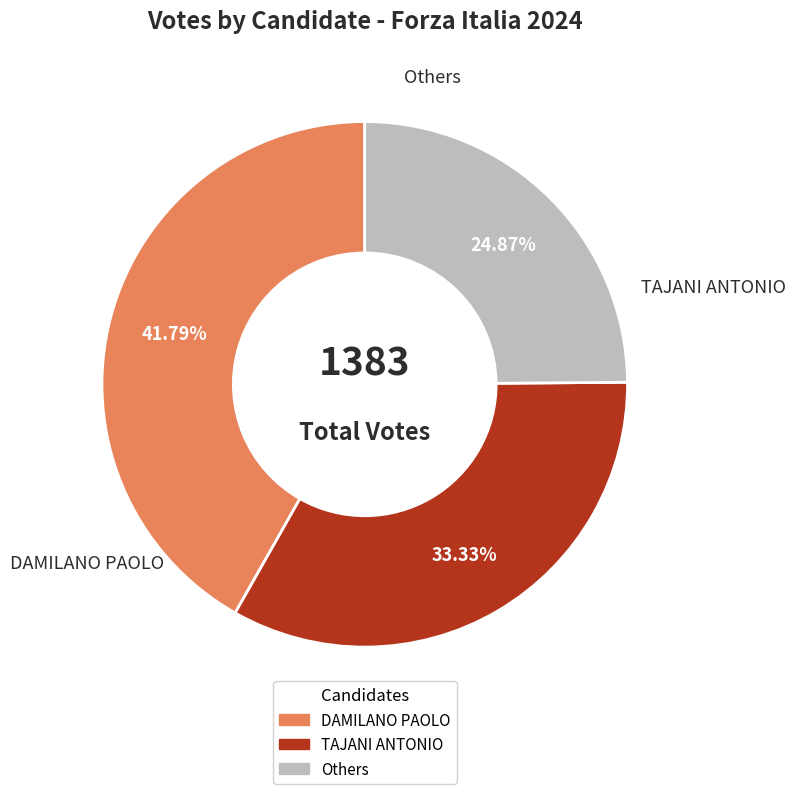

Does any single category account for the majority?

No